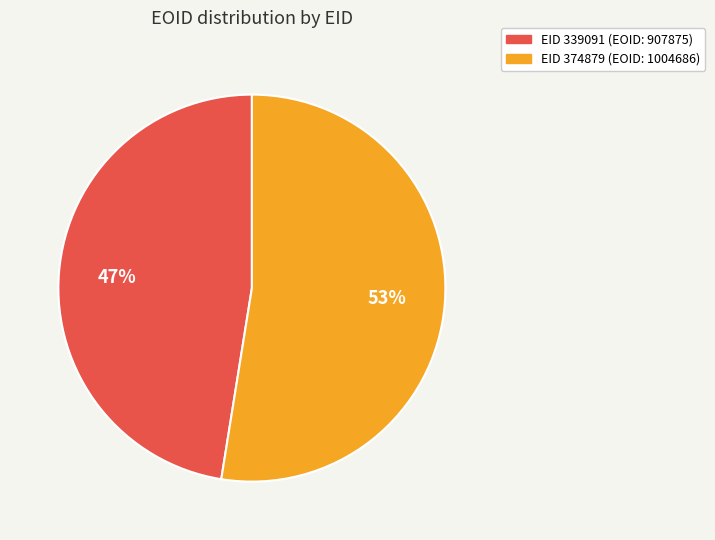

Is there a majority slice in this chart?

Yes